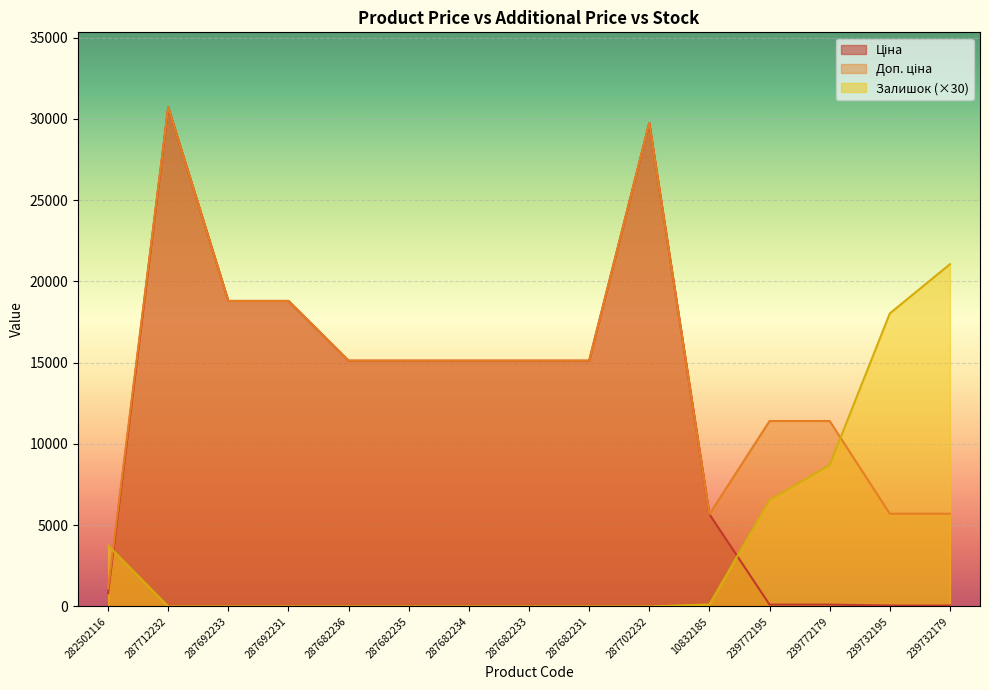

Which series has the largest total across all categories?

Доп. ціна